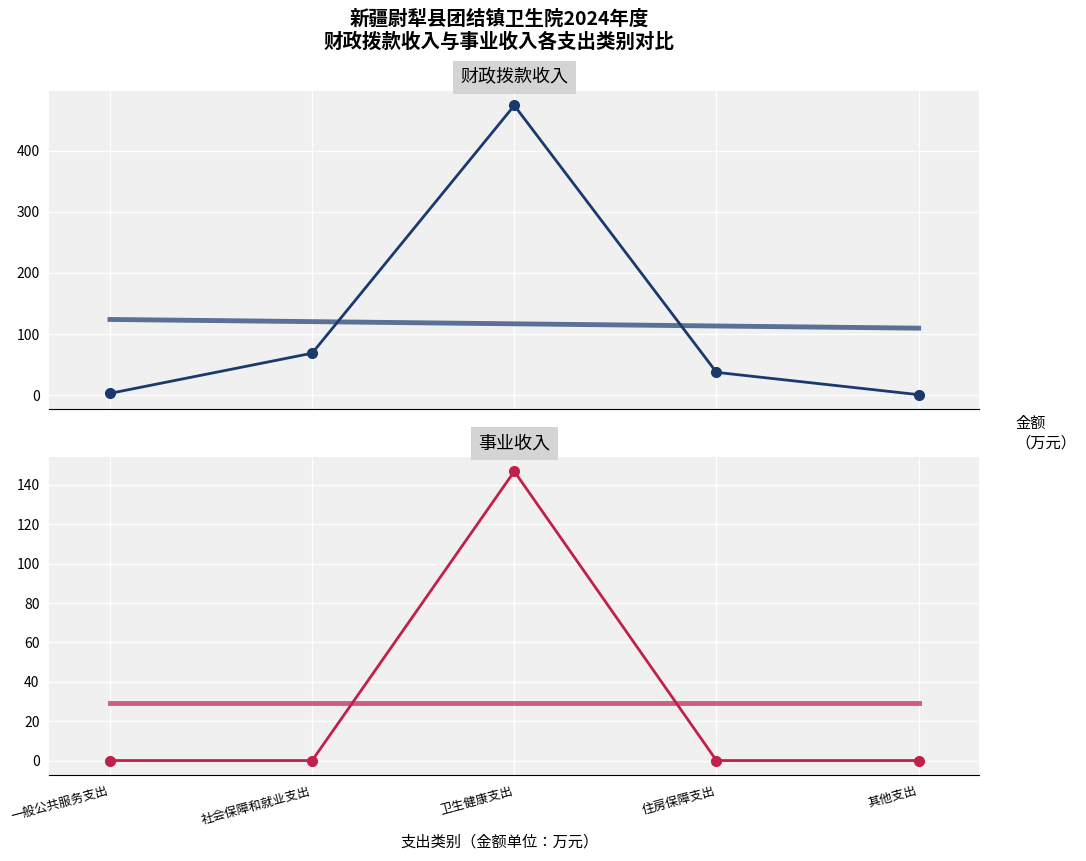

At 社会保障和就业支出, list the series in order from smallest to largest.

事业收入, 财政拨款收入